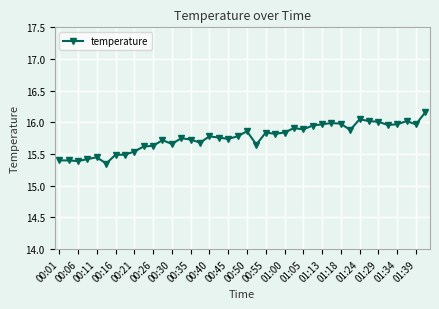

What is the difference between the maximum and minimum values?

0.8